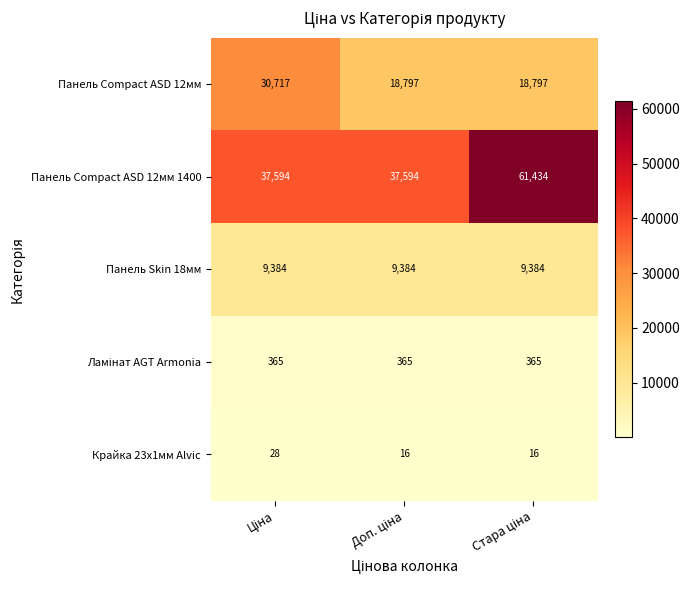

How many Панель Compact ASD 12мм 1400 values are between 37594 and 61434?

3